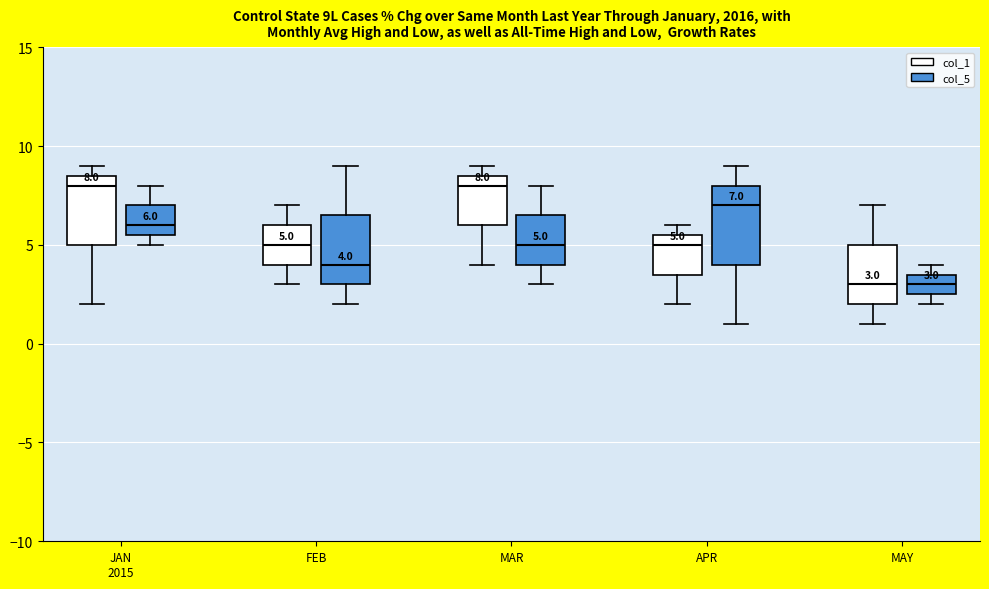

Which box is the tallest, from its lower edge to its upper edge?

APR (col_5)